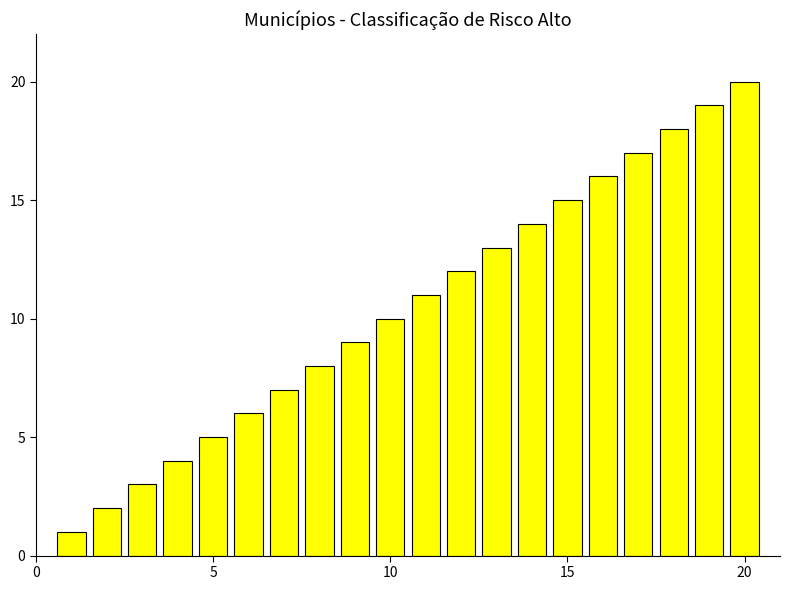

What is the maximum value shown in the chart?

20